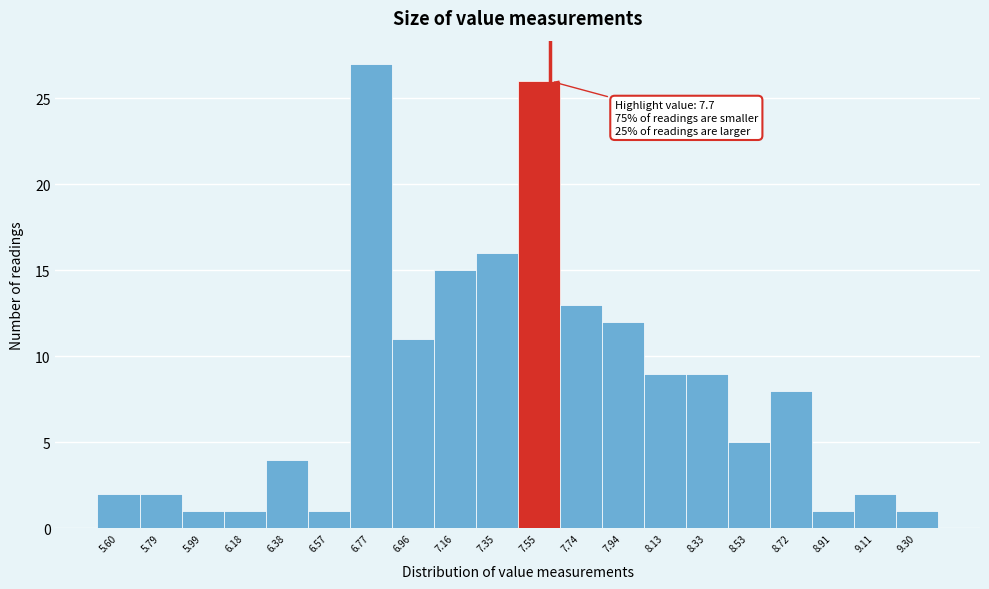

Reading left to right, extract all data points from this chart.

2	2	1	1	4	1	27	11	15	16	26	13	12	9	9	5	8	1	2	1